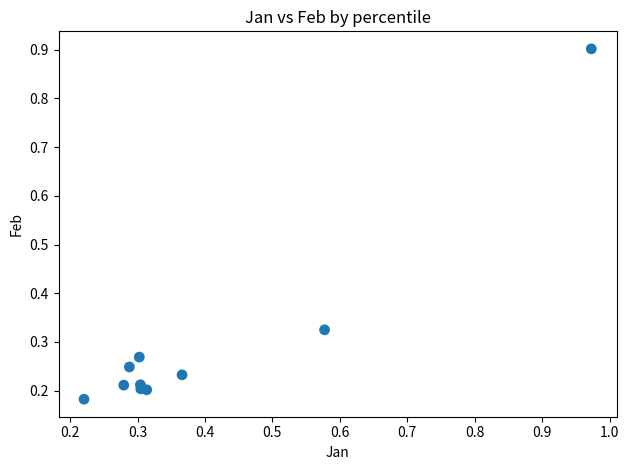

What is the average X value?

0.4